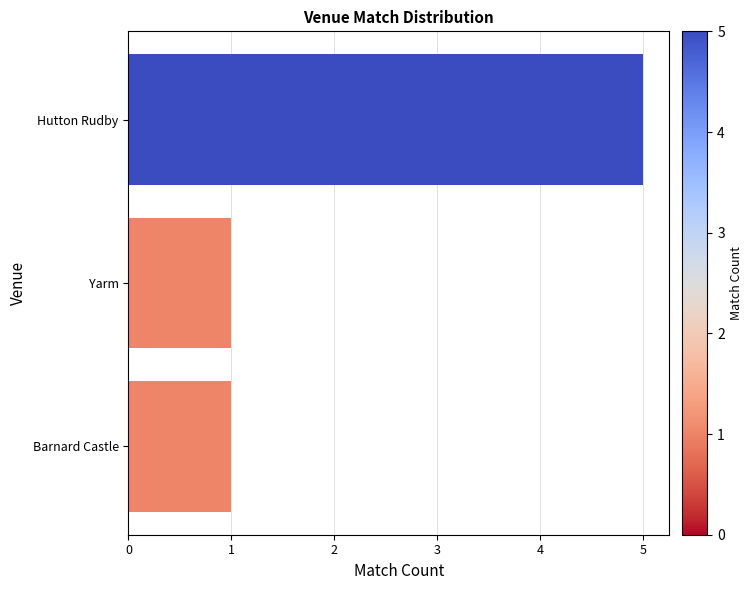

Reading bottom to top, transcribe all the data shown in this chart.

1	1	5